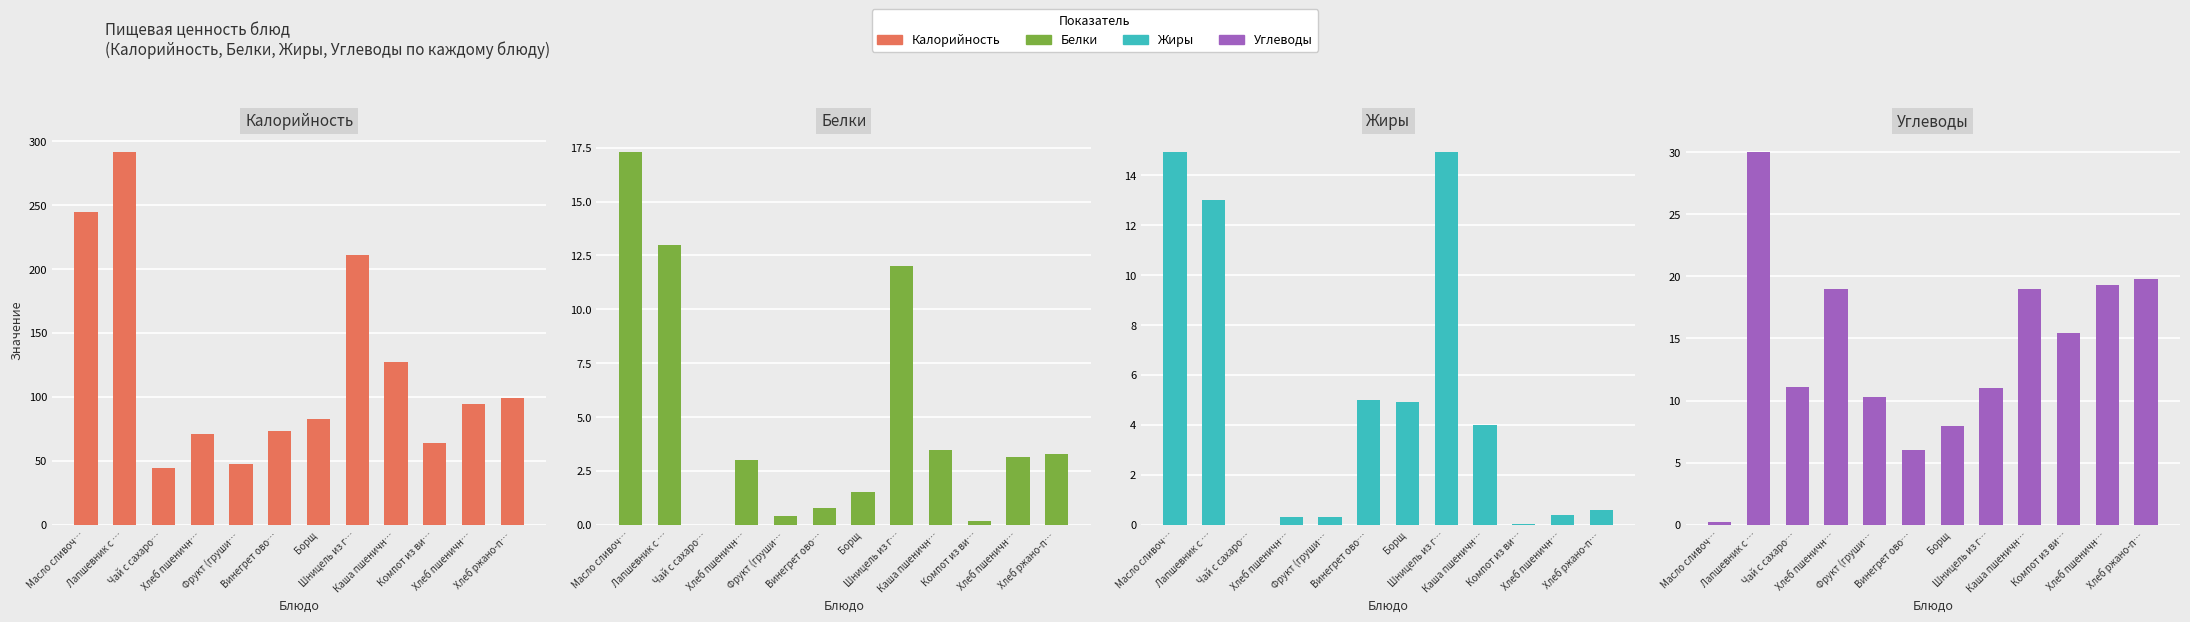

Where does the Белки series first go above 3?

Масло сливоч…